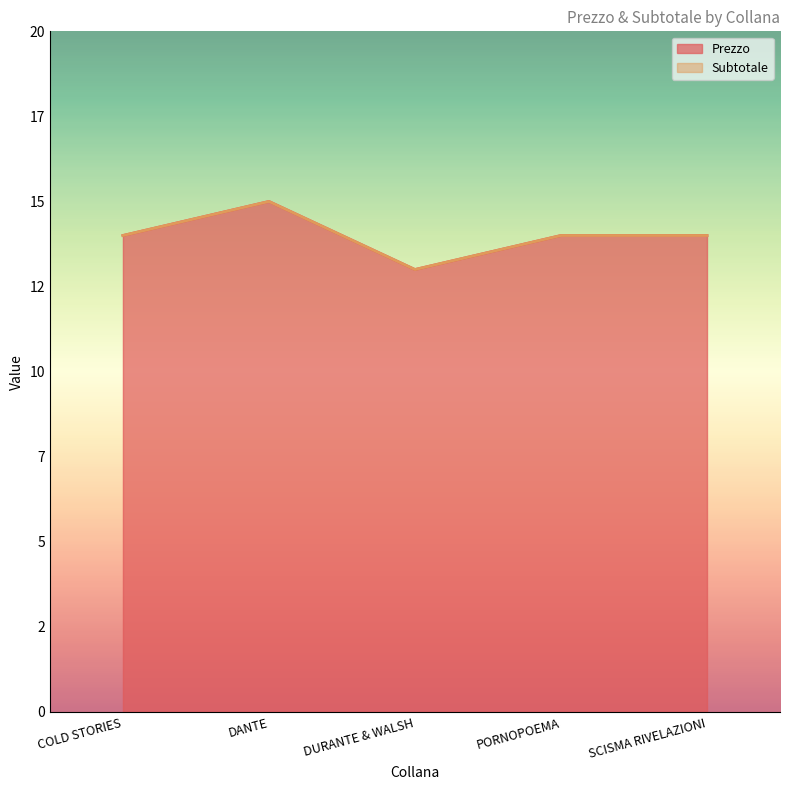

List the labels in order of value, smallest first.

DURANTE & WALSH, COLD STORIES, PORNOPOEMA, SCISMA RIVELAZIONI, DANTE